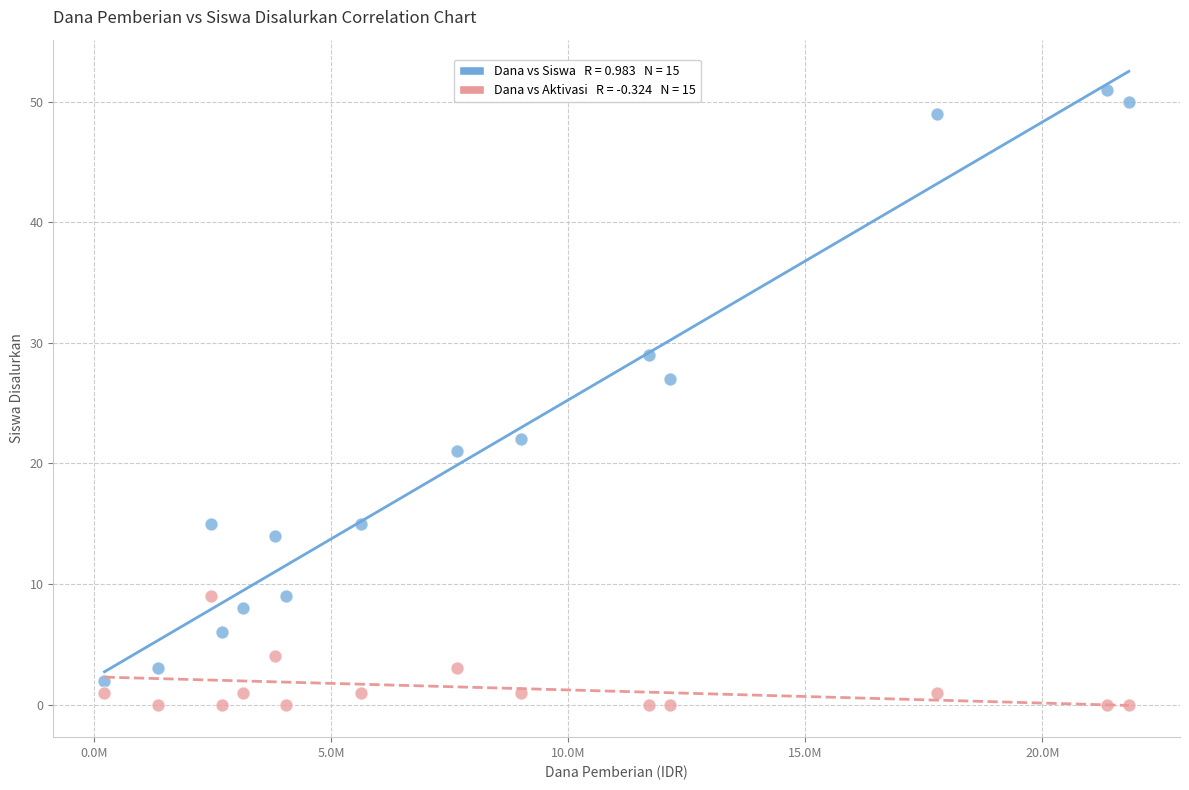

Across all series, what Y value is closest to 25?

27